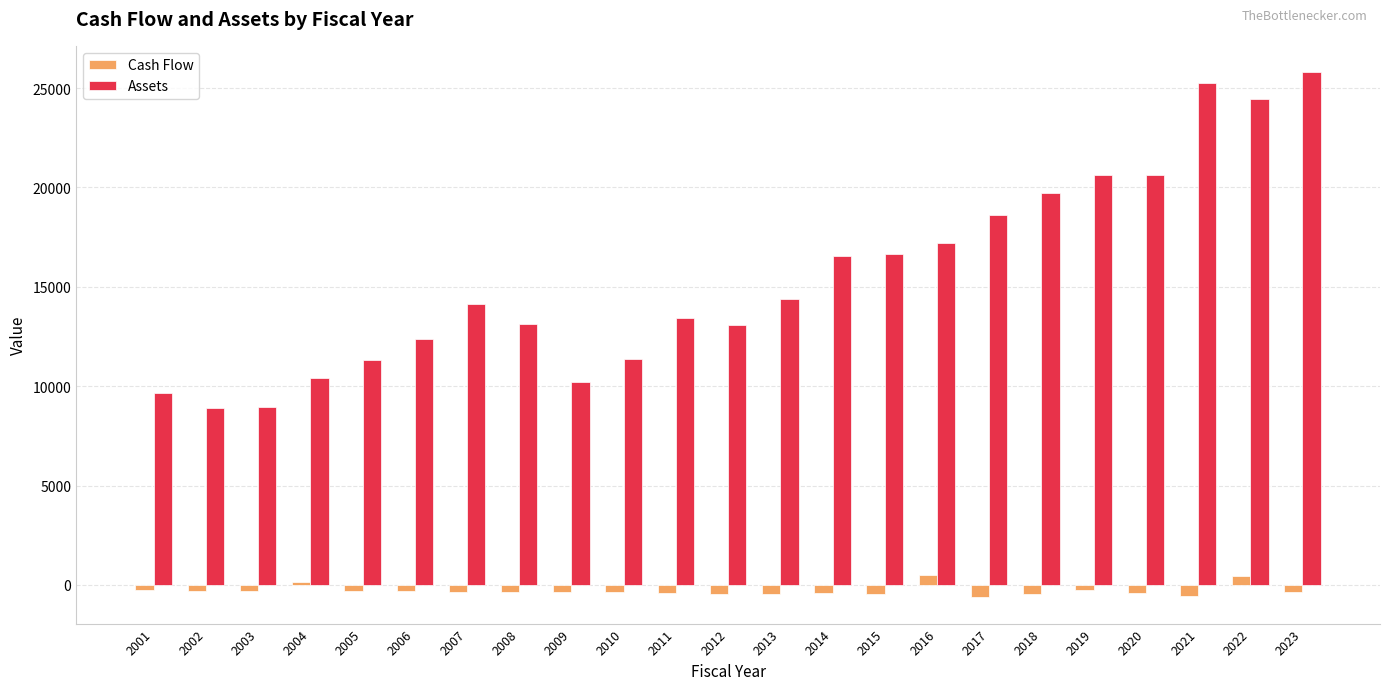

What is the minimum value for Cash Flow?

-620.6